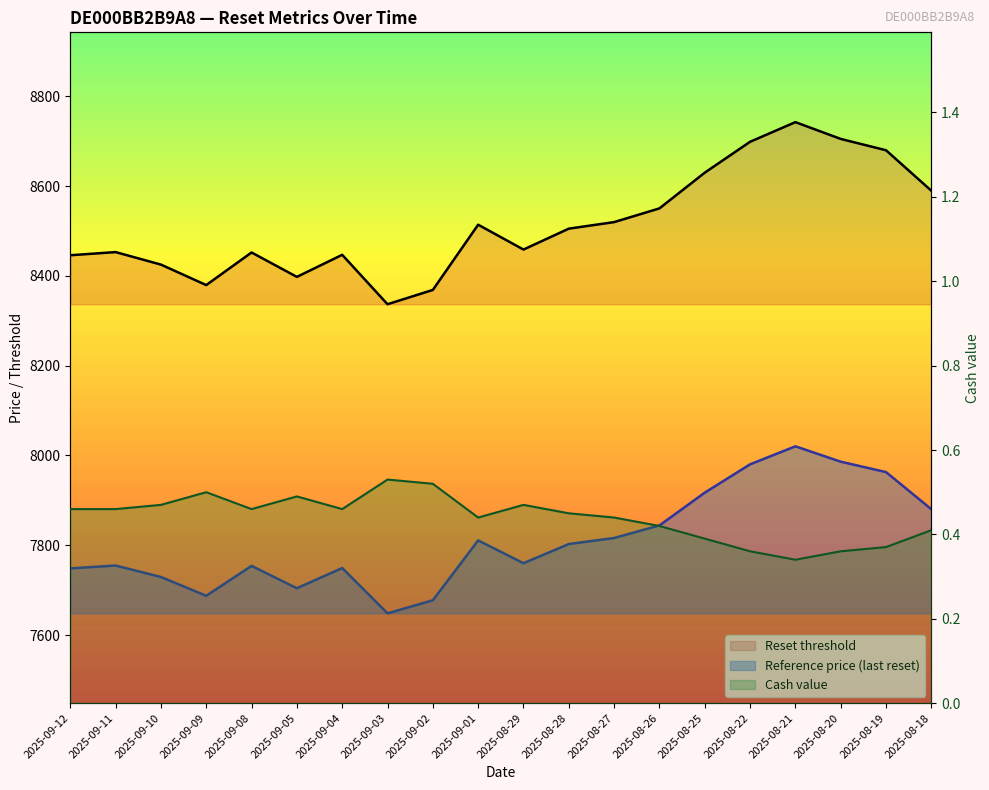

At which category does the chart reach its peak across all series?

2025-08-21